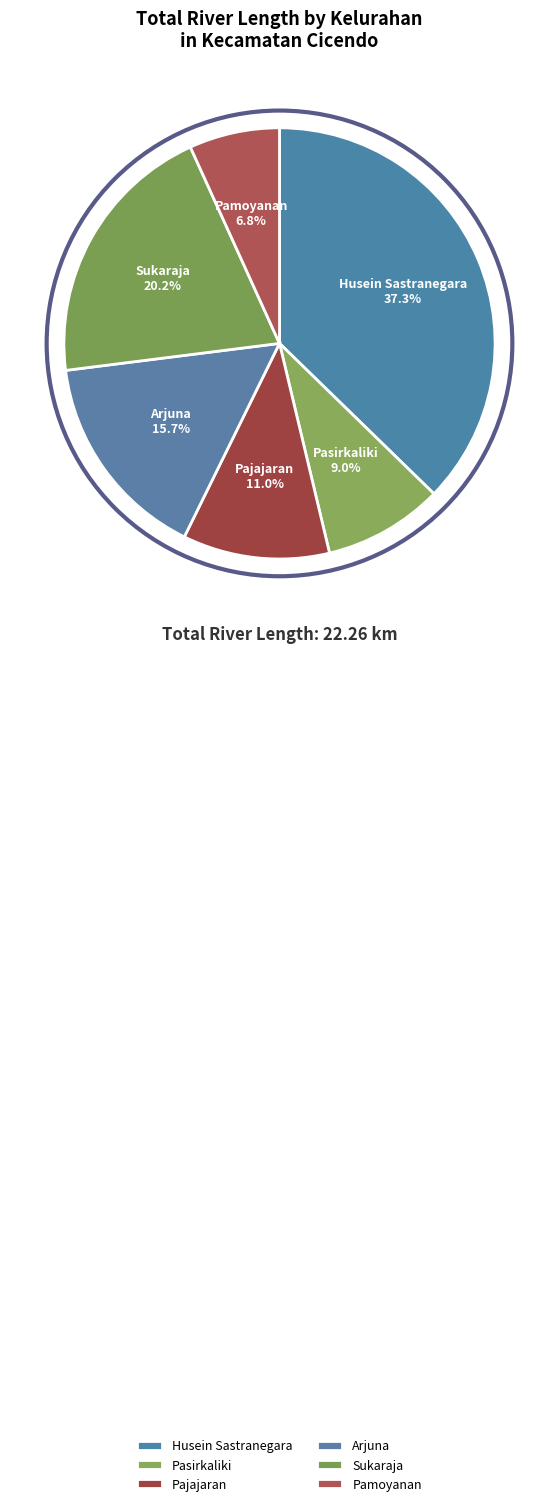

How many segments does this pie chart have?

6